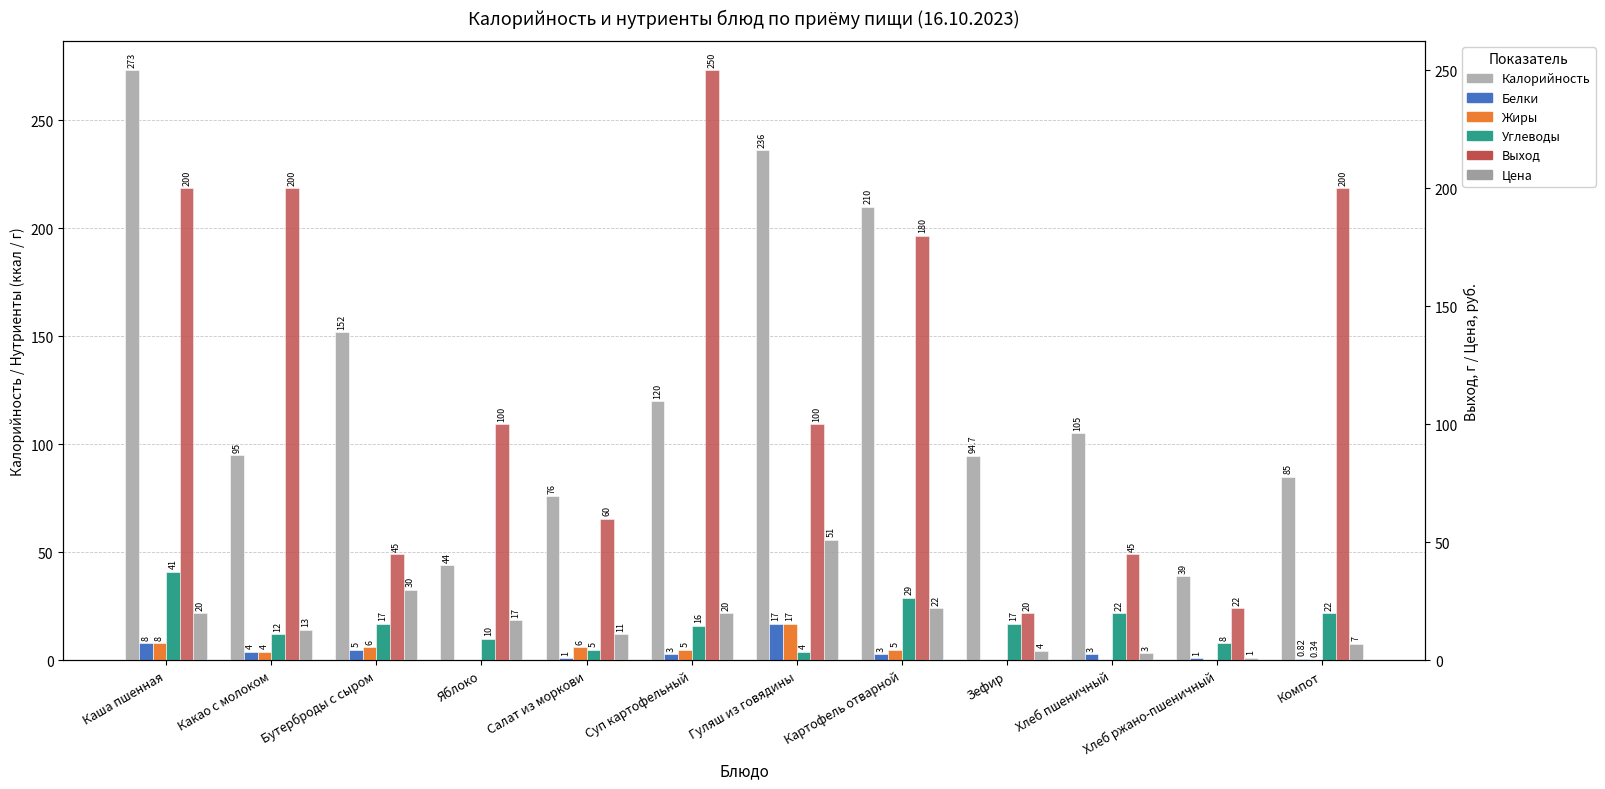

The value of Углеводы at Хлеб пшеничный is 22.0. True or false?

True